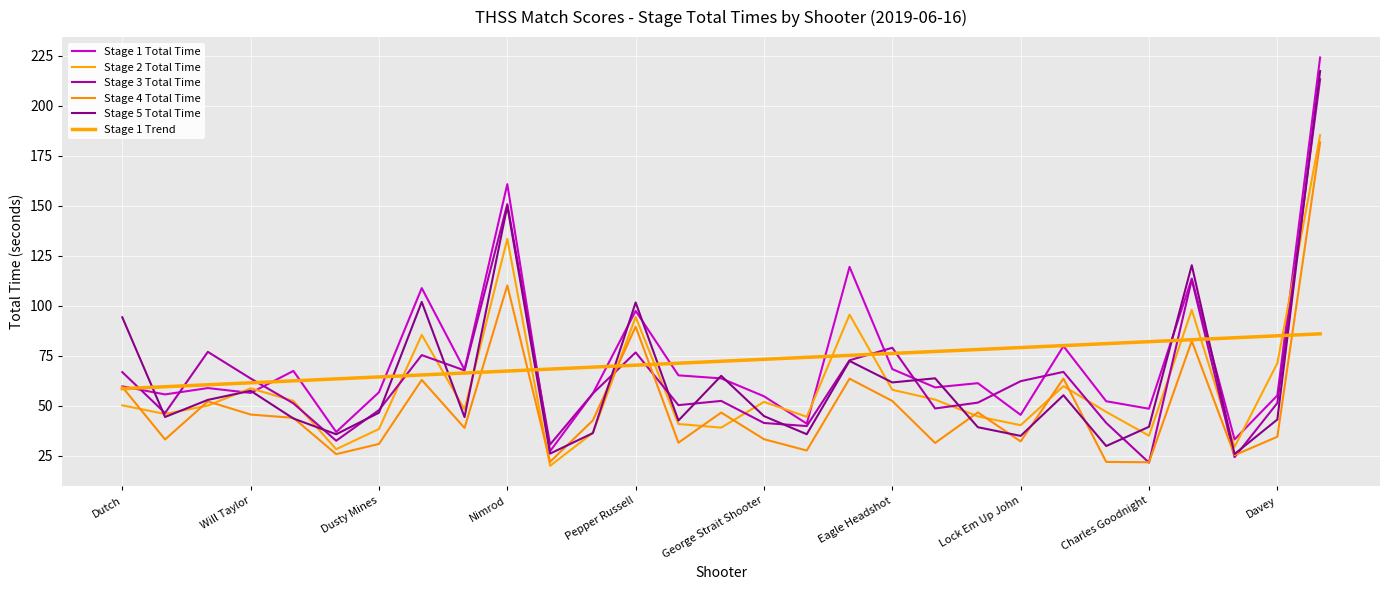

Which category has the highest value in the Stage 5 Total Time series?

28